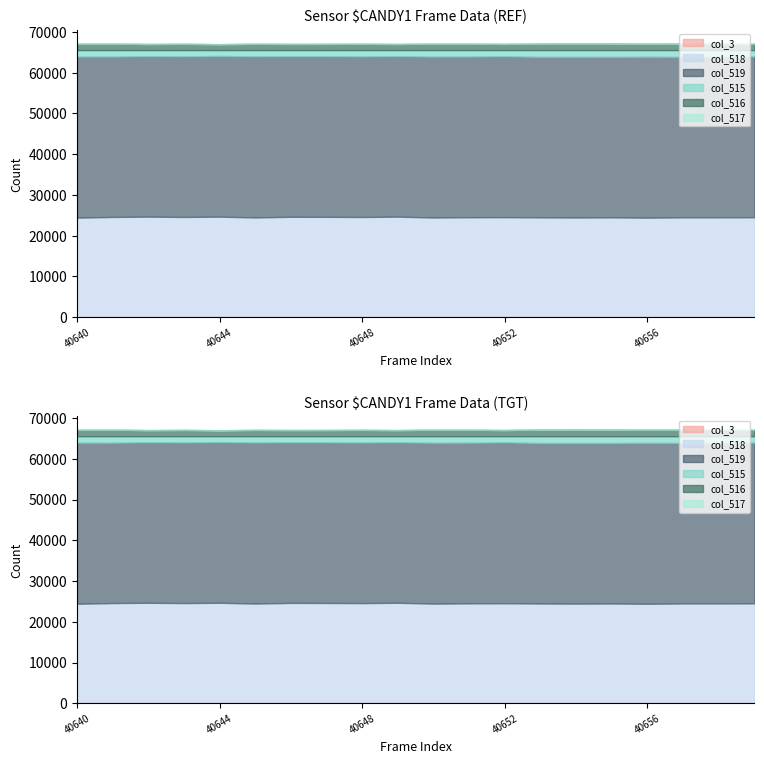

How many categories are shown in the chart?

20